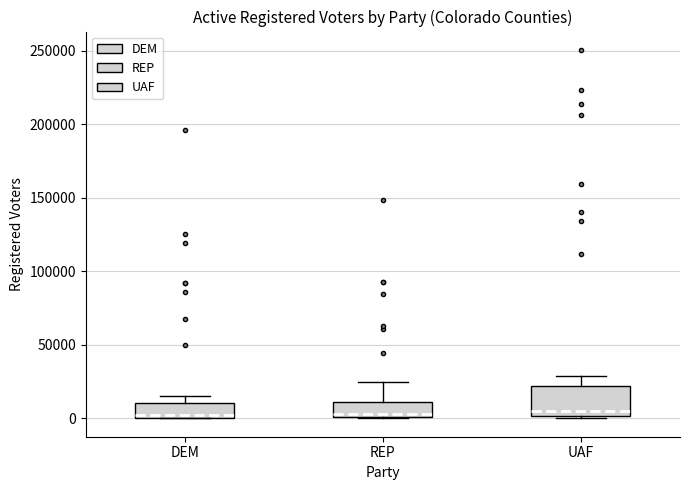

Where does the upper whisker of the box for REP end on the y-axis? The values are not printed on the chart, so give them approximately, as read against the axis.

25000